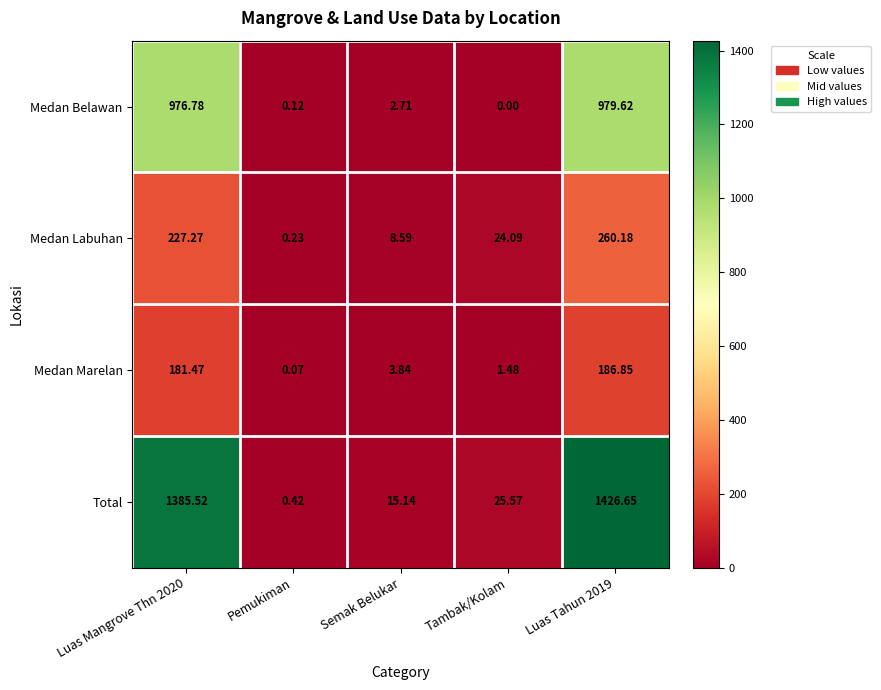

Between Luas Mangrove Thn 2020 and Semak Belukar, which series saw the biggest shift?

Total